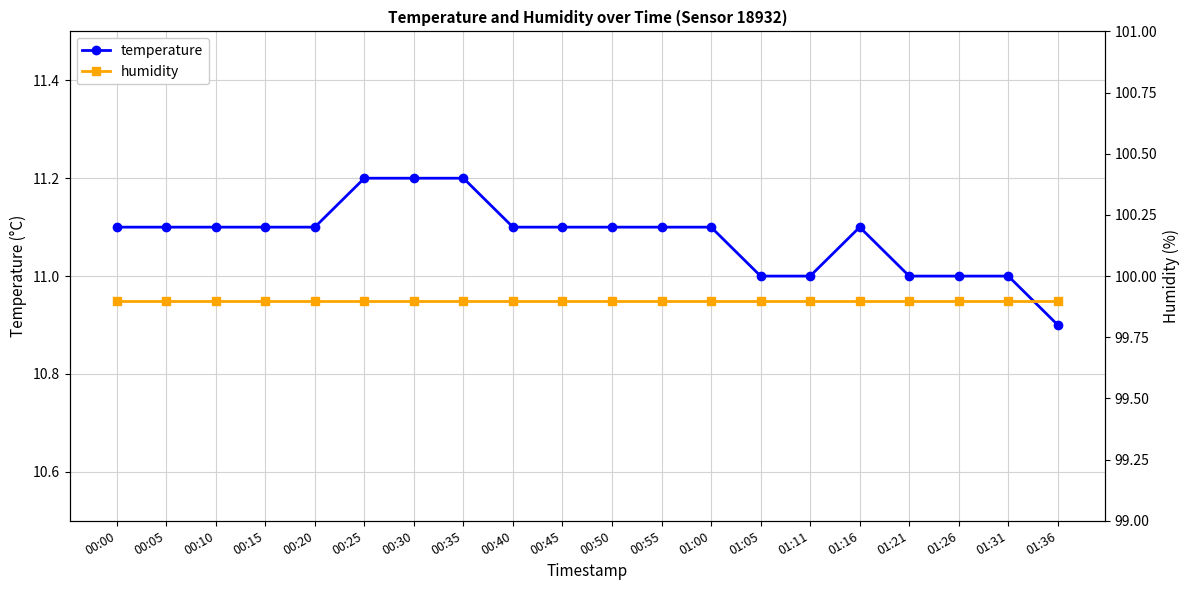

What is the average value of the temperature series?

11.1